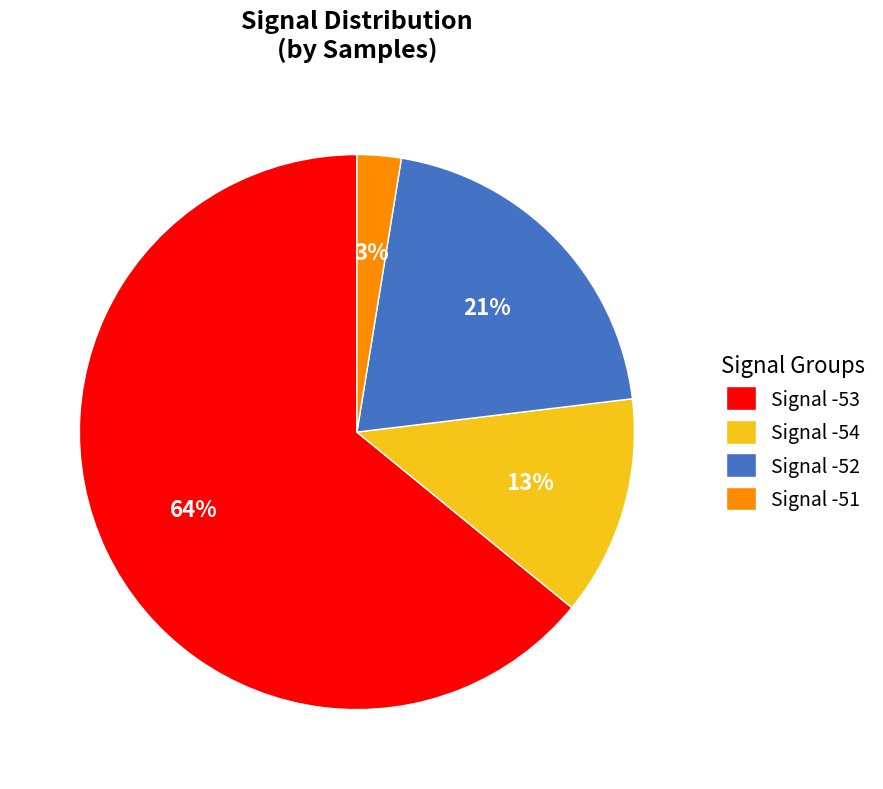

Rank the categories by value from lowest to highest.

Signal -51, Signal -54, Signal -52, Signal -53